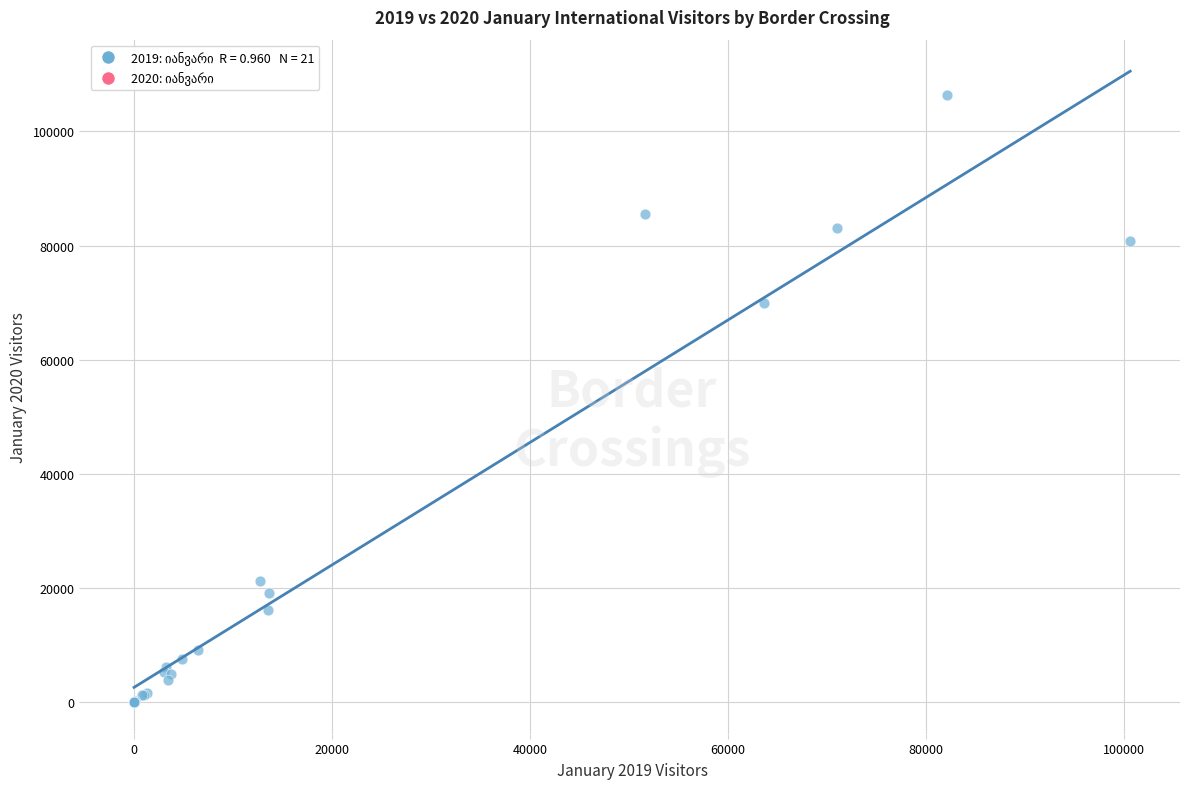

What Y value in the scatter plot is closest to 53235?

69912